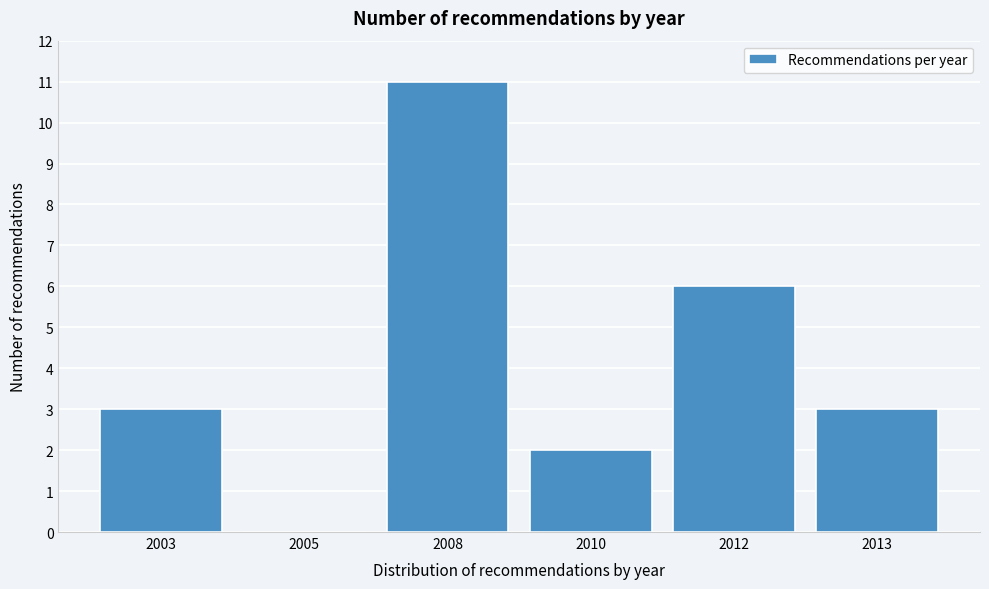

Reading left to right, list all the values displayed in this chart.

2003=3	2005=0	2008=11	2010=2	2012=6	2013=3